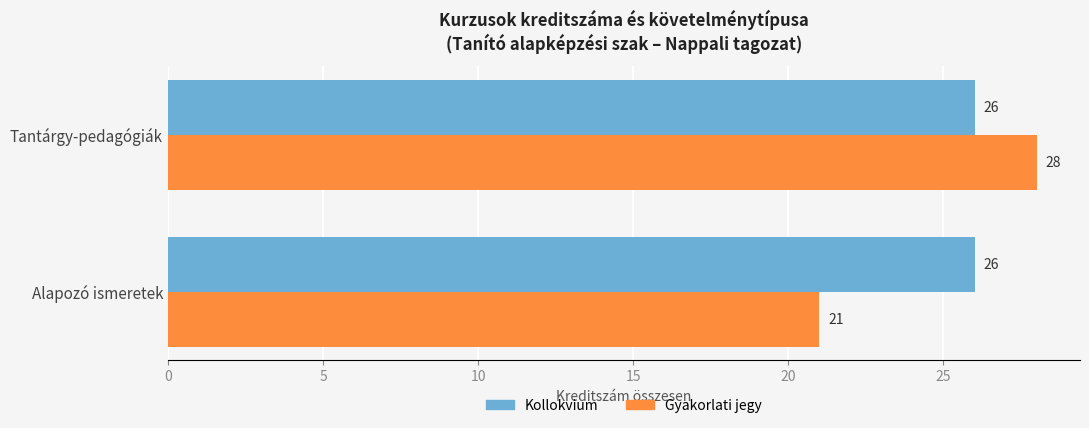

Rank the series by their maximum value, from lowest to highest.

Kollokvium, Gyakorlati jegy